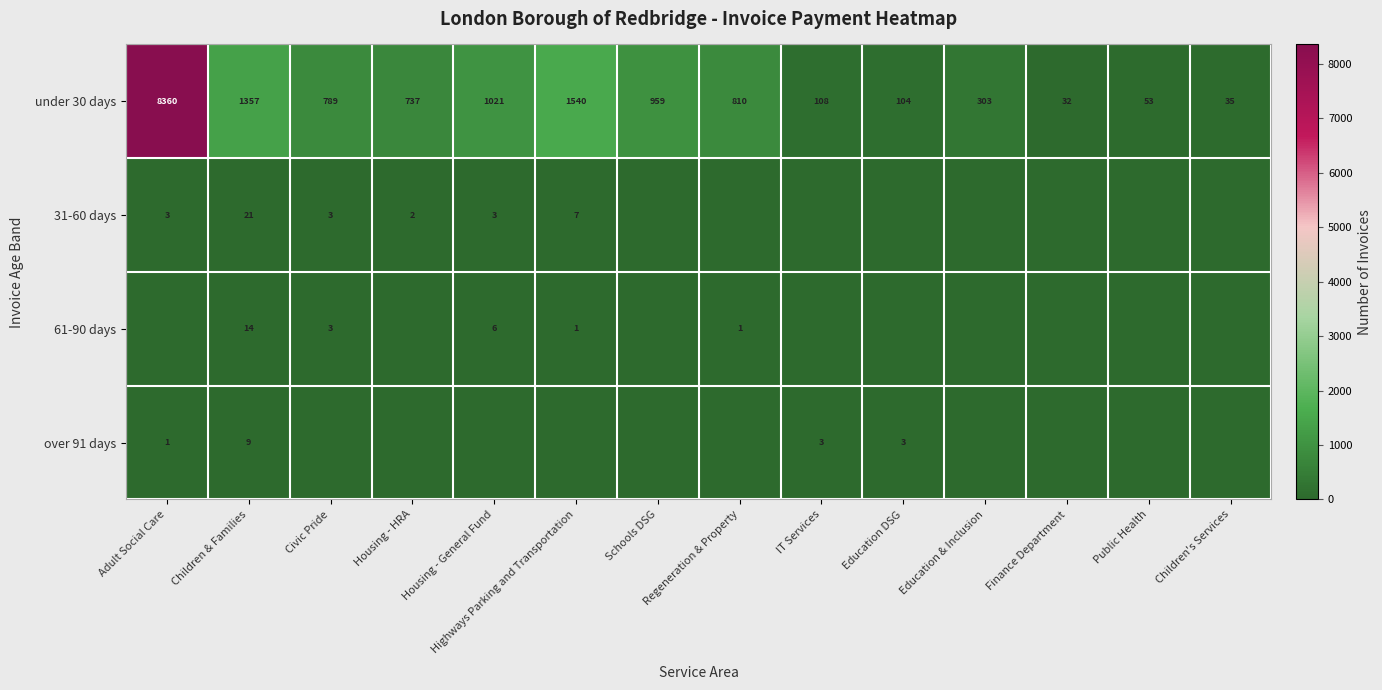

What is the lowest value of the under 30 days series?

32